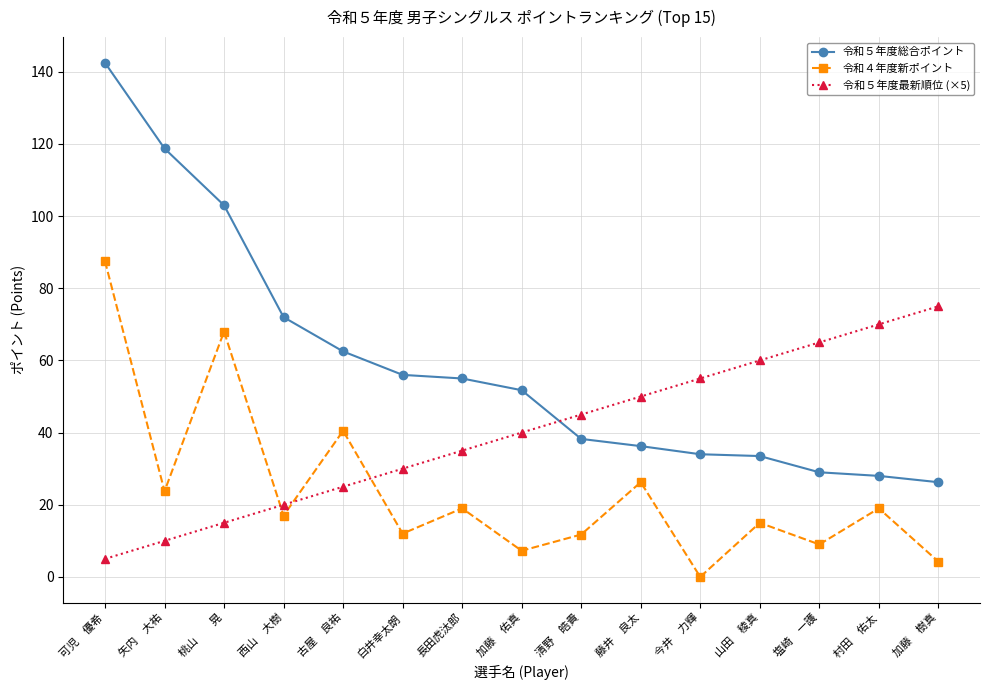

What is the spread (max minus min) of values at 長田虎汰郎?

36.0